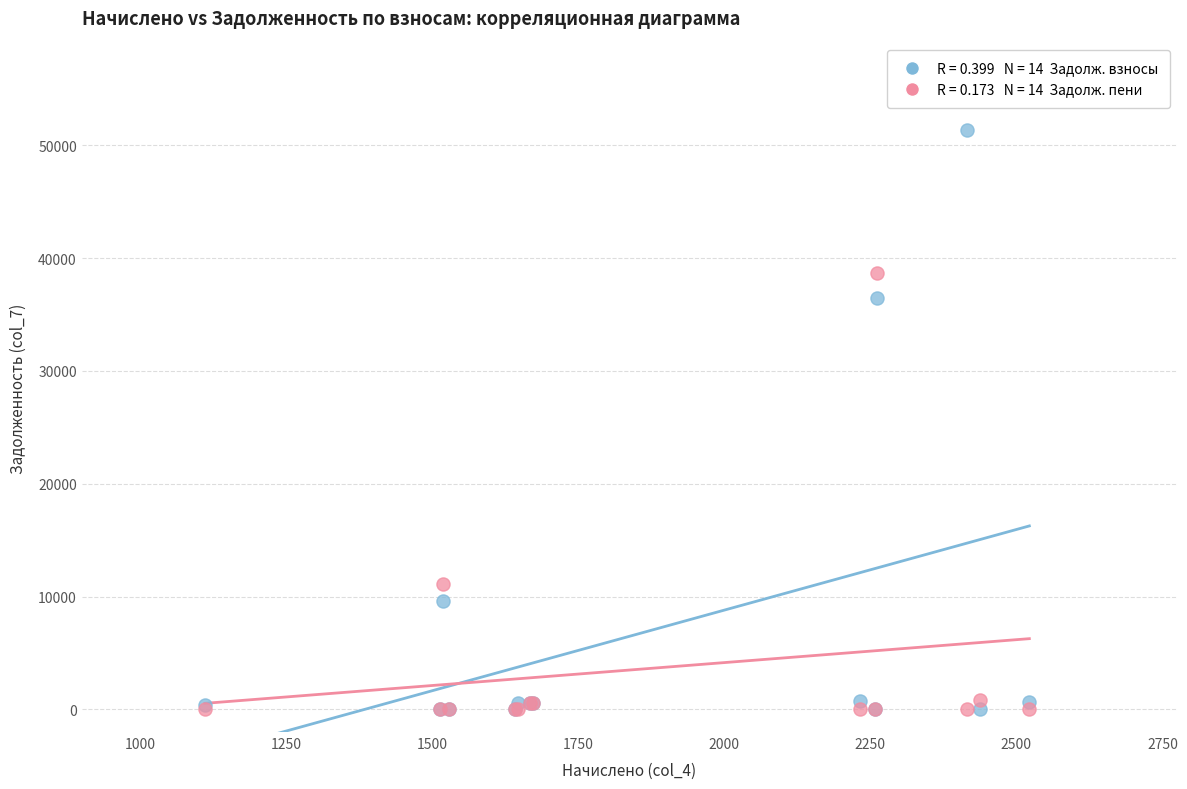

Across all series, what Y value is closest to 25664?

36453.4